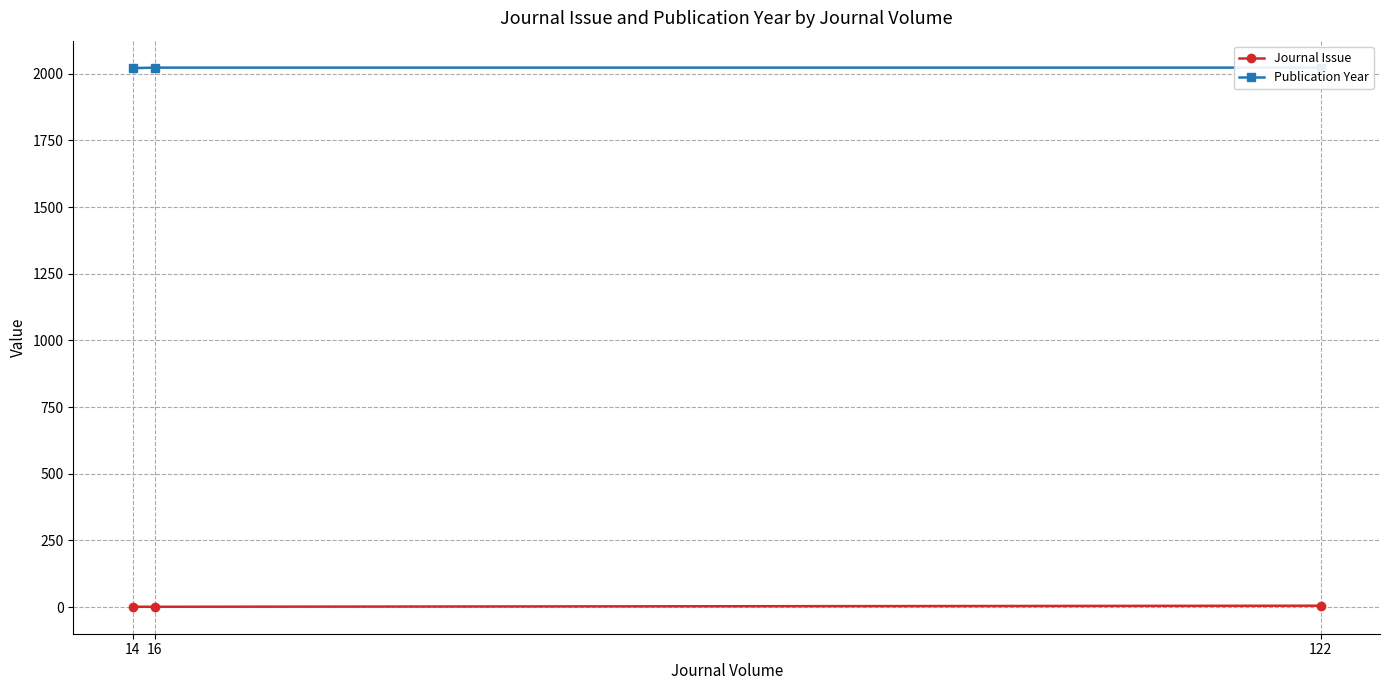

Where is Publication Year nearest to the value 2022?

14